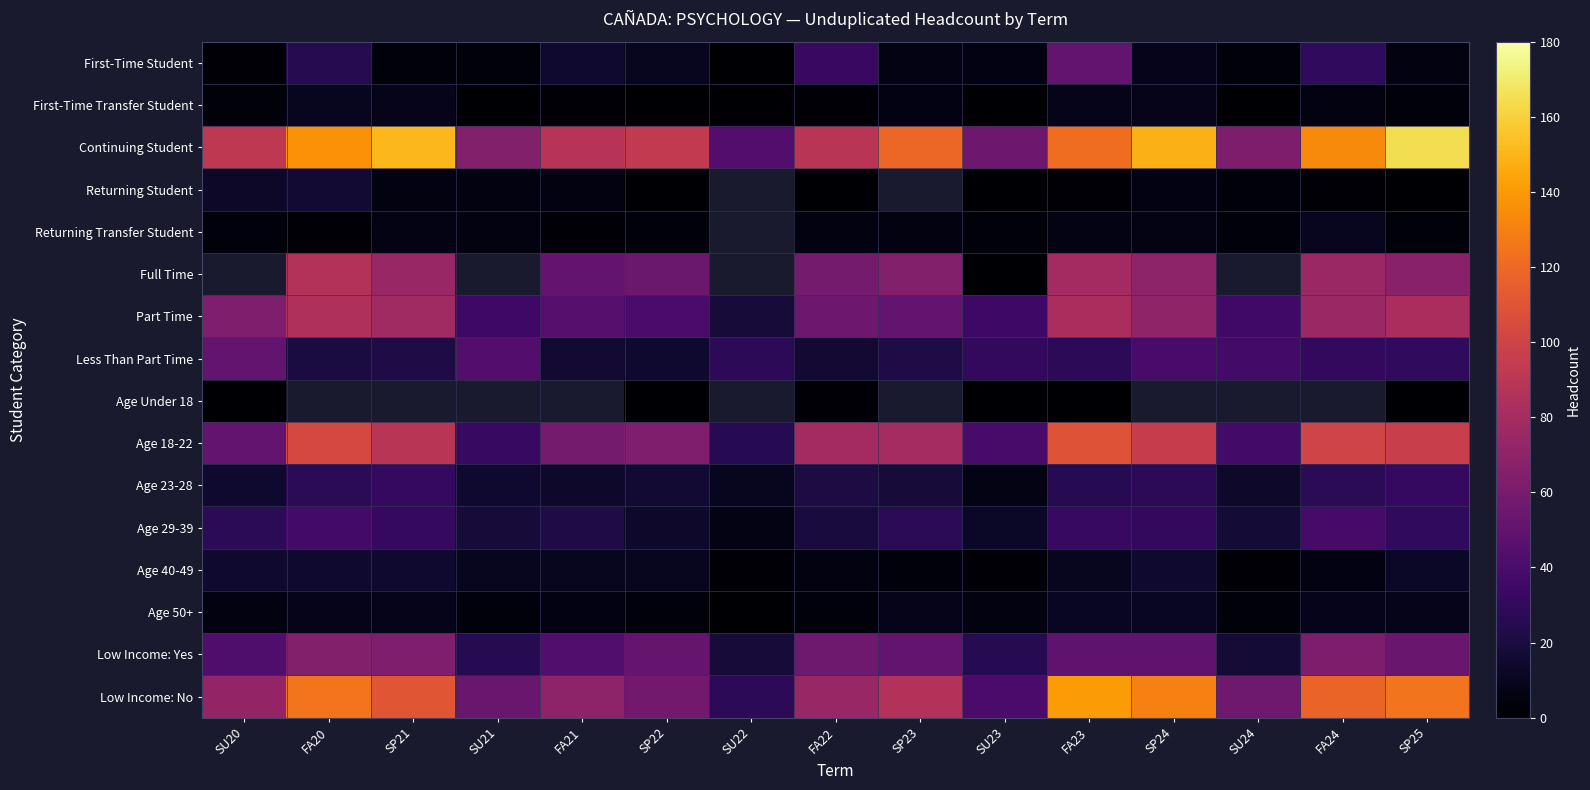

Which label corresponds to the smallest value in the chart?

SU22